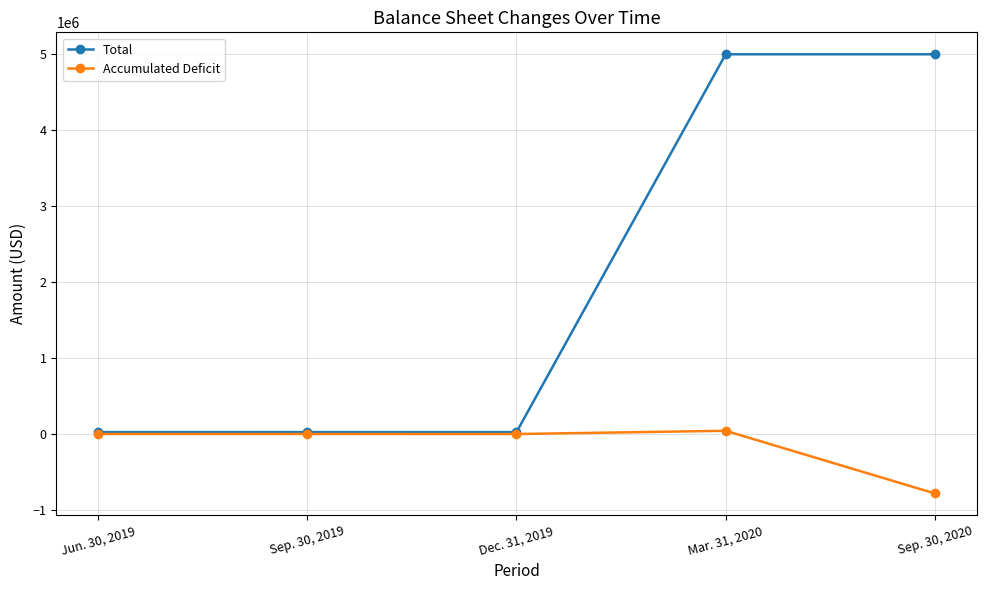

Which series changed the most between Dec. 31, 2019 and Mar. 31, 2020?

Total